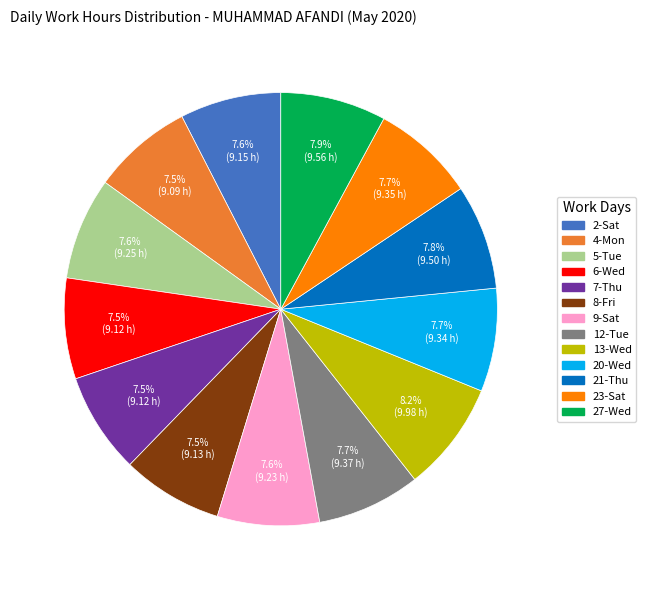

What percentage do 2-Sat and 5-Tue together represent?

15.2%